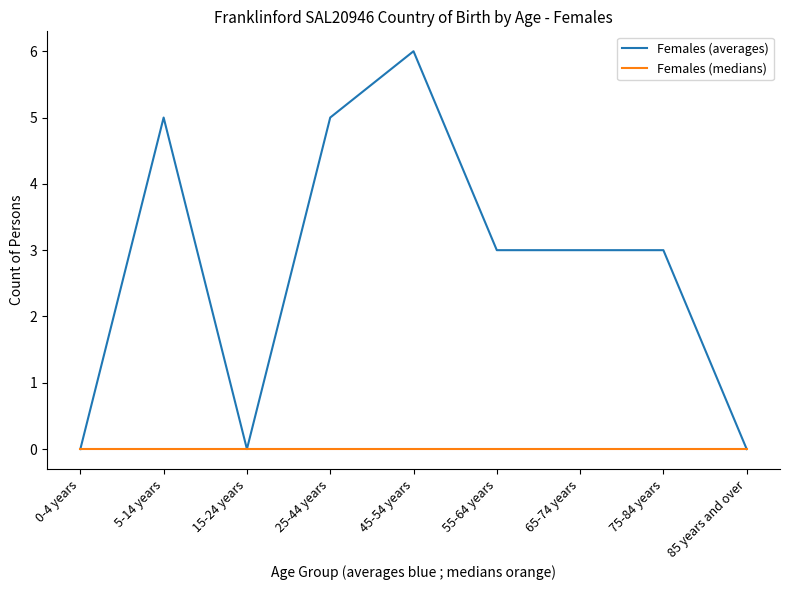

Between 65-74 years and 85 years and over, which series saw the biggest shift?

Females (averages)